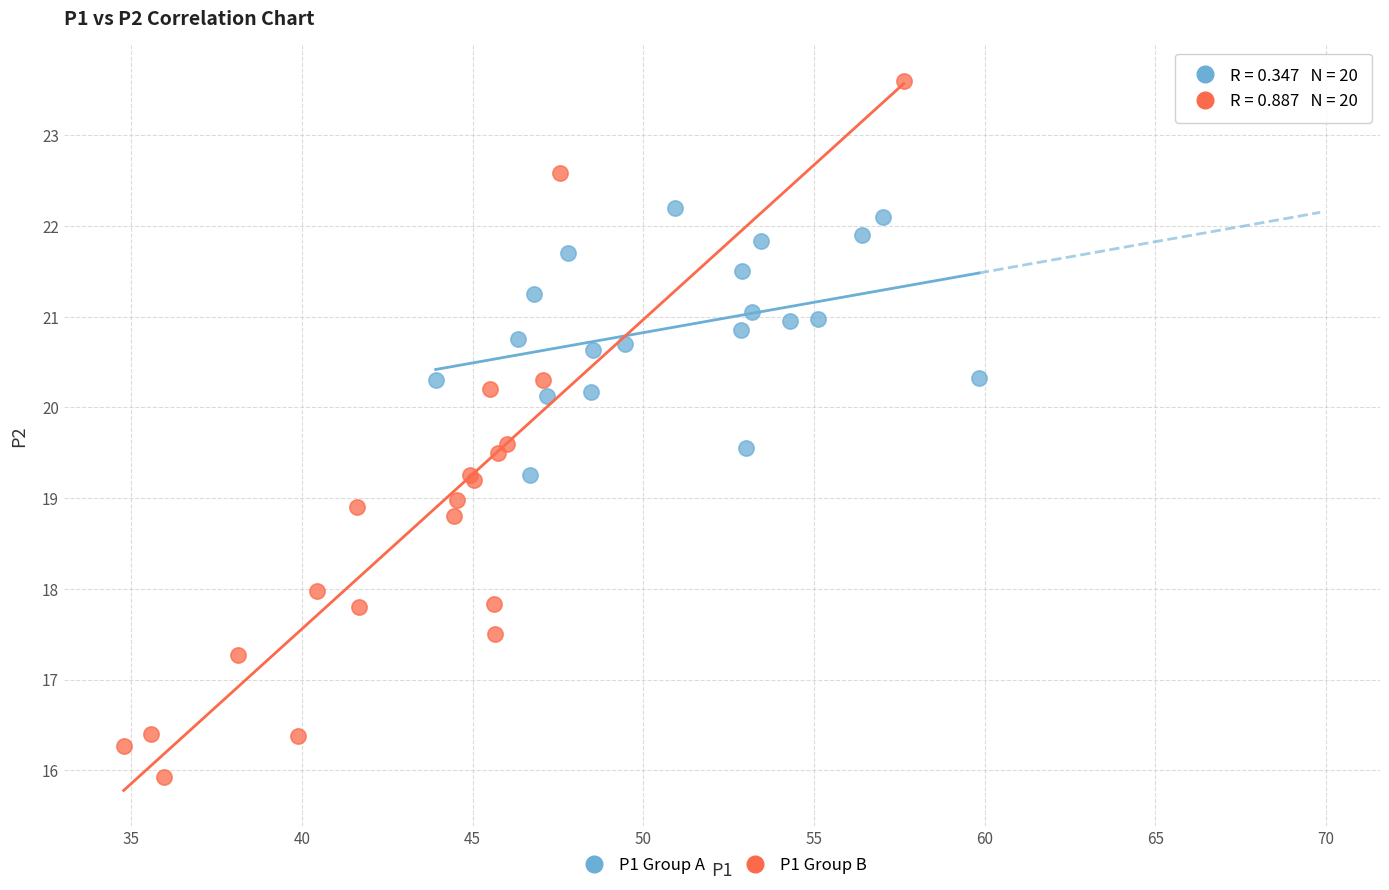

Which series reaches the maximum Y coordinate?

P1 Group B